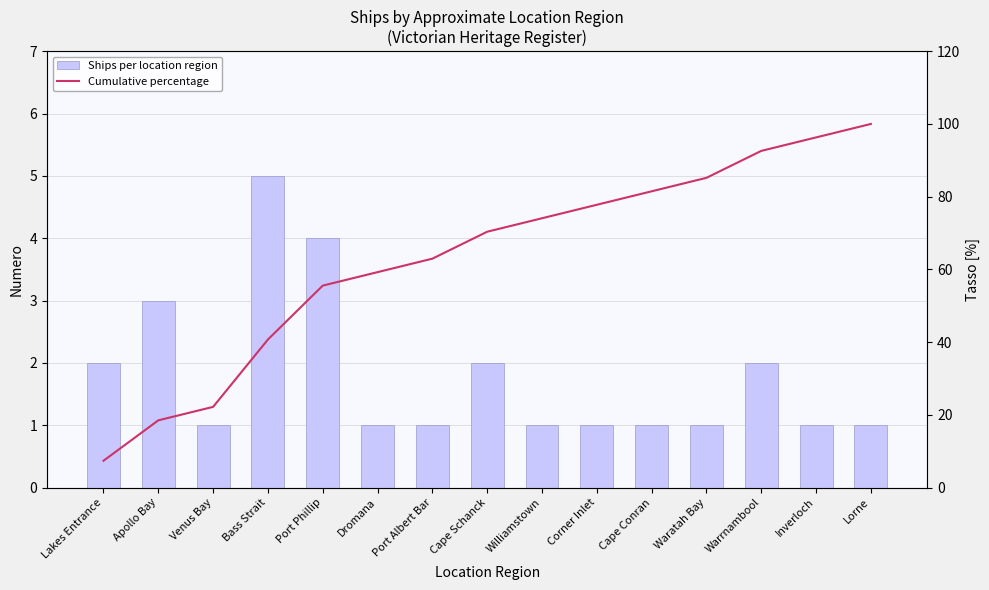

Is the value of Ships per location region at Warrnambool greater than the value of Cumulative percentage at Corner Inlet?

No